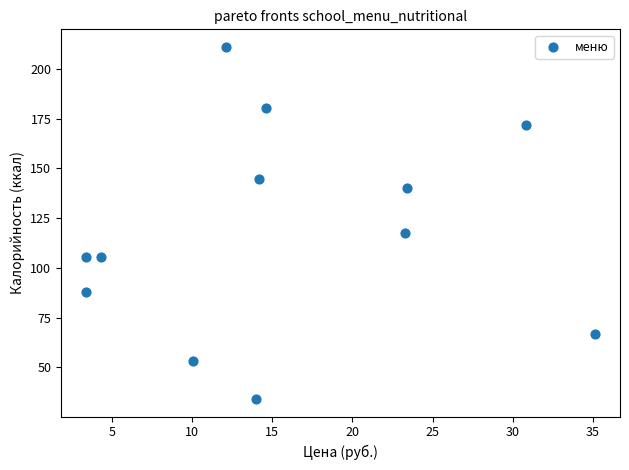

What Y value in the scatter plot is closest to 122?

117.4